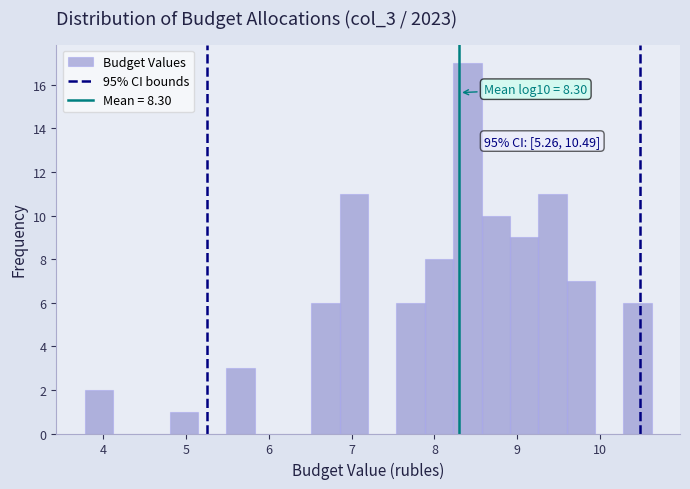

Around what value on the x-axis is the tallest bar? Give the approximate position of its centre, as read against the axis.

8.4